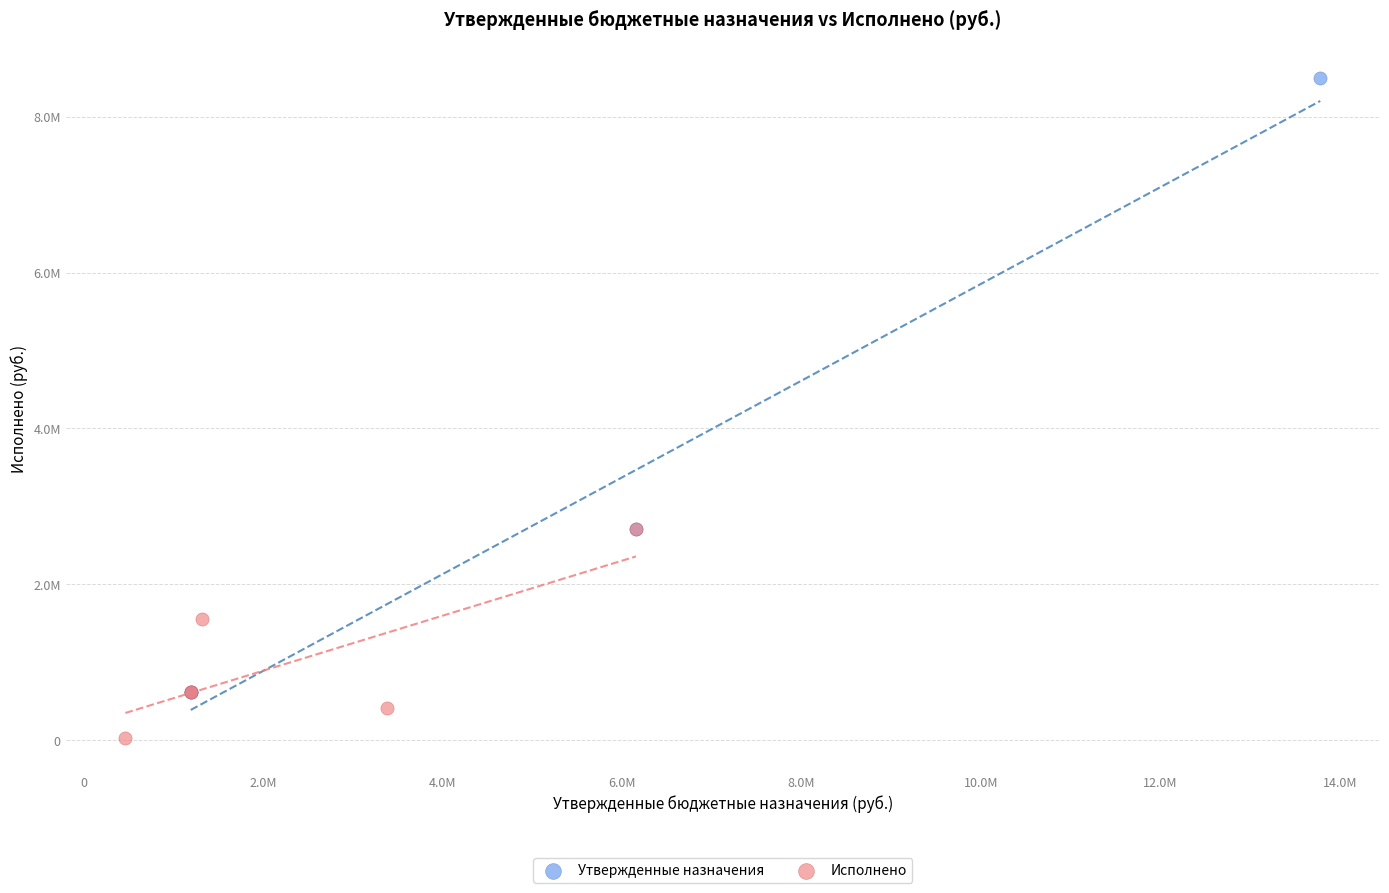

Which series has the largest Y range (max minus min)?

Утвержденные назначения